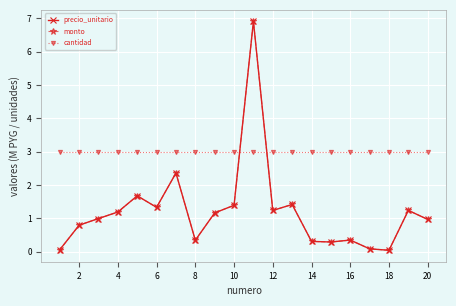

Is this an area chart (filled region under the line)?

No